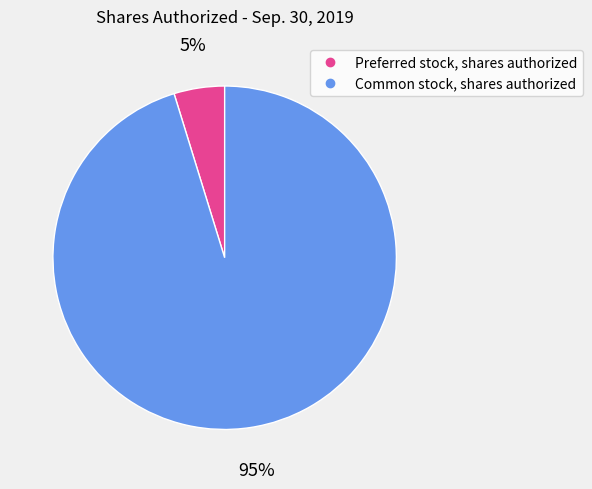

What is the smallest slice in the pie chart?

Preferred stock, shares authorized